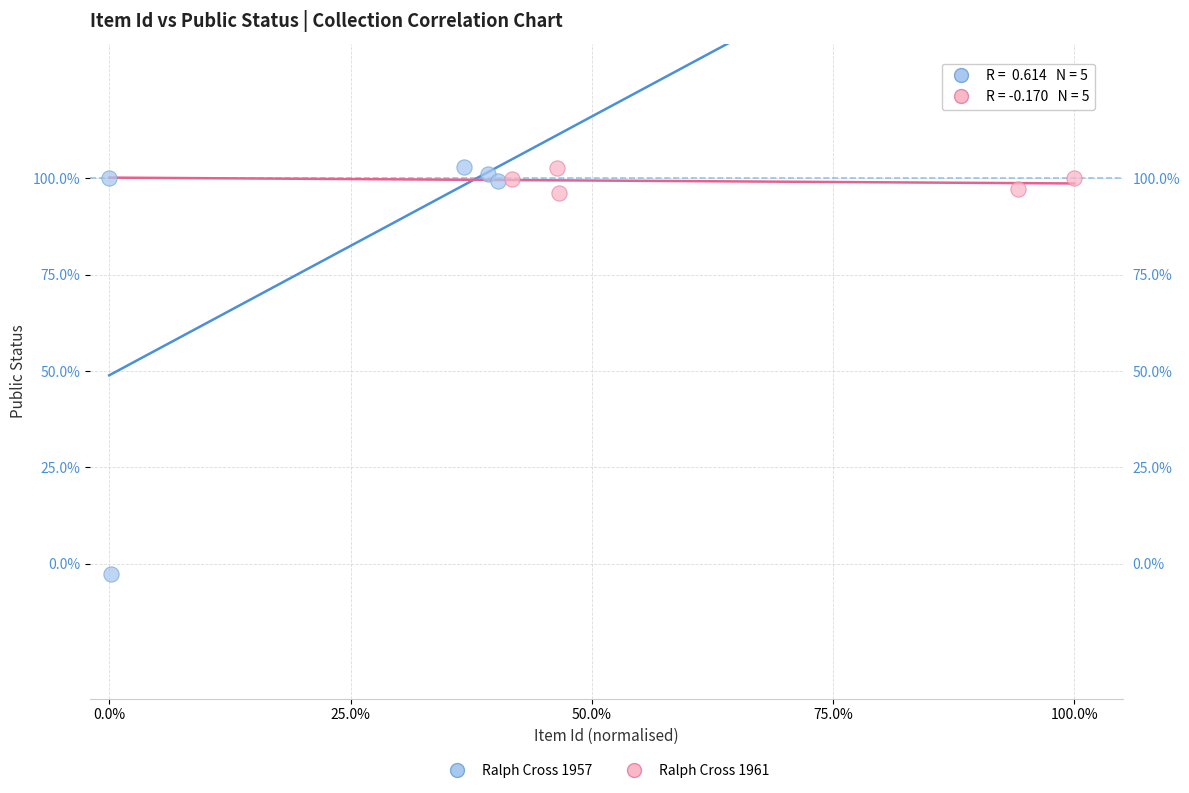

What are all the series names shown in the legend?

Ralph Cross 1957, Ralph Cross 1961